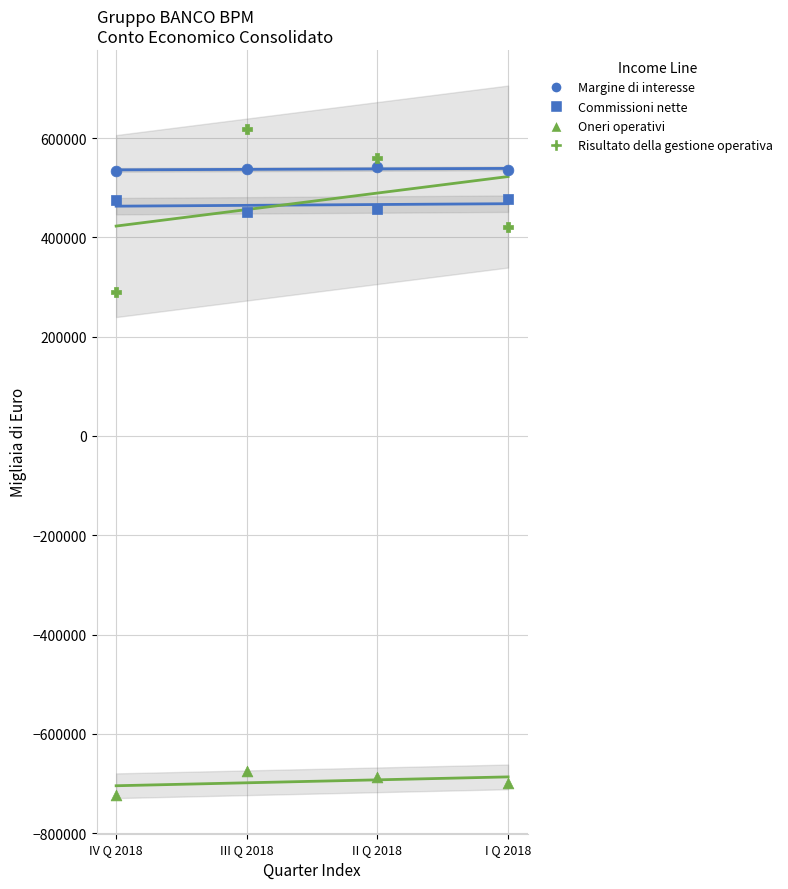

How many points are shown in the scatter plot?

16